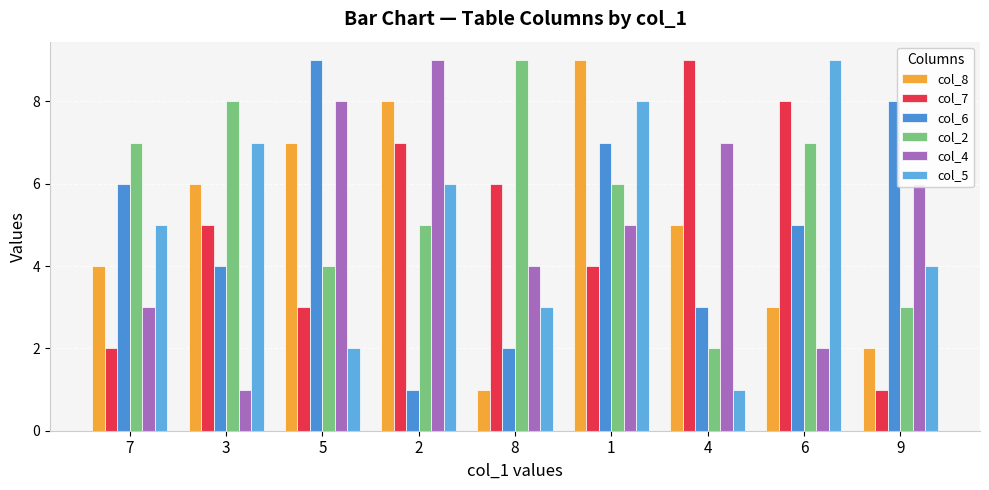

At which label does col_2 first exceed 6?

7